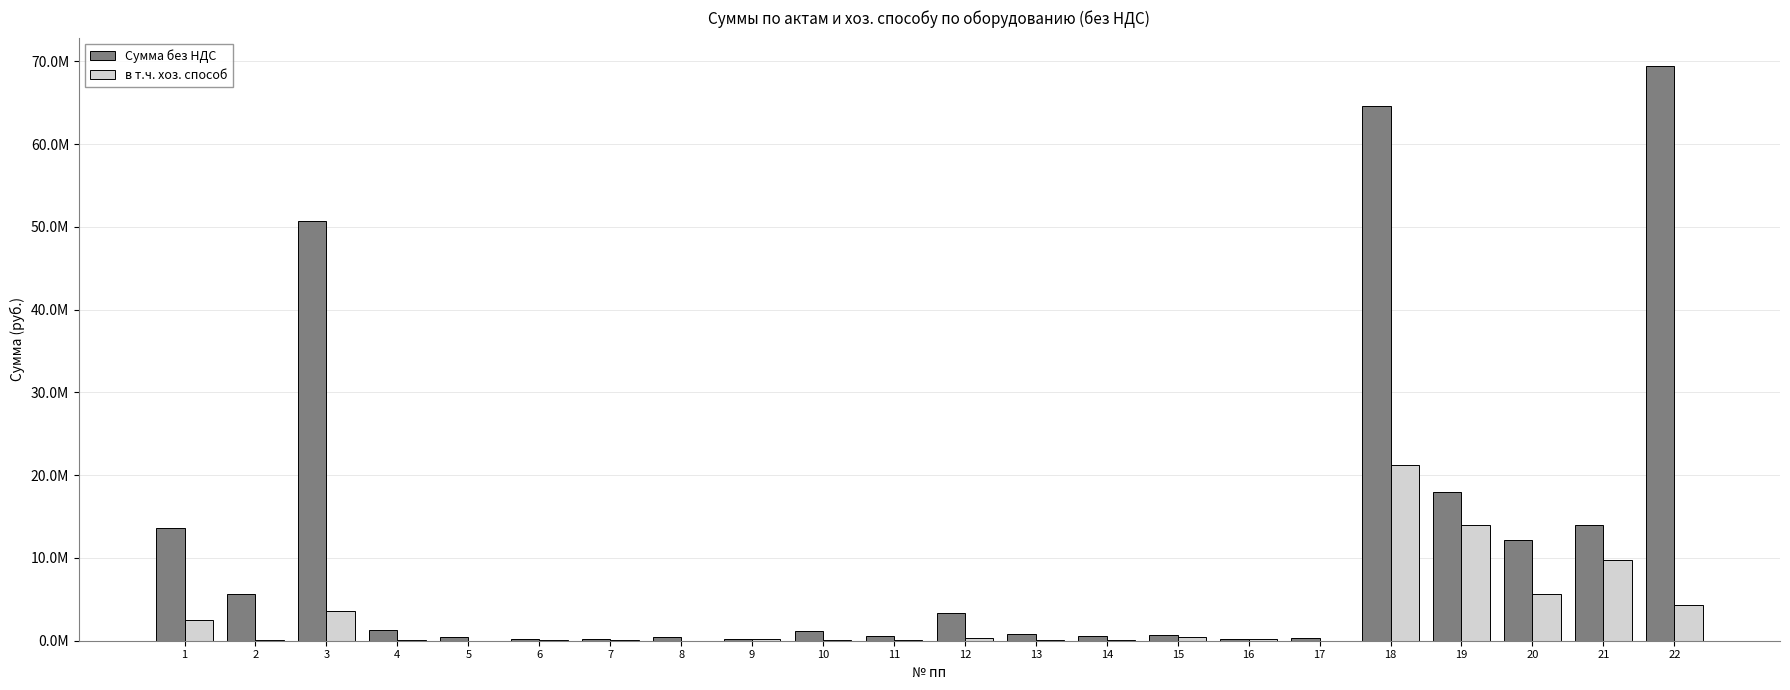

What are all the series names shown in the legend?

Сумма без НДС, в т.ч. хоз. способ